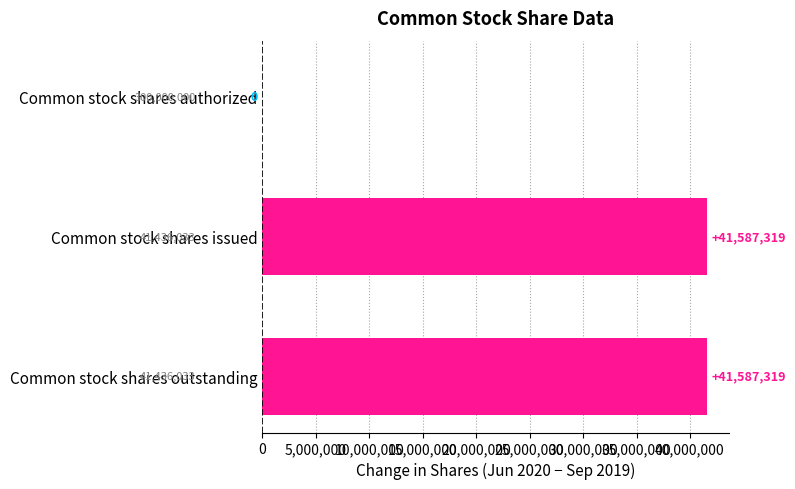

Reading bottom to top, what are all the values shown in this chart?

Common stock shares outstanding=41587319	Common stock shares issued=41587319	Common stock shares authorized=0